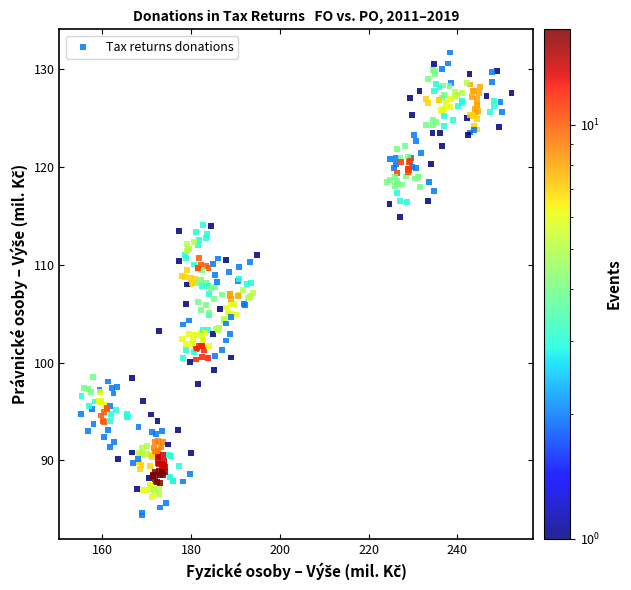

What is the range of Y values (max minus min)?

47.4